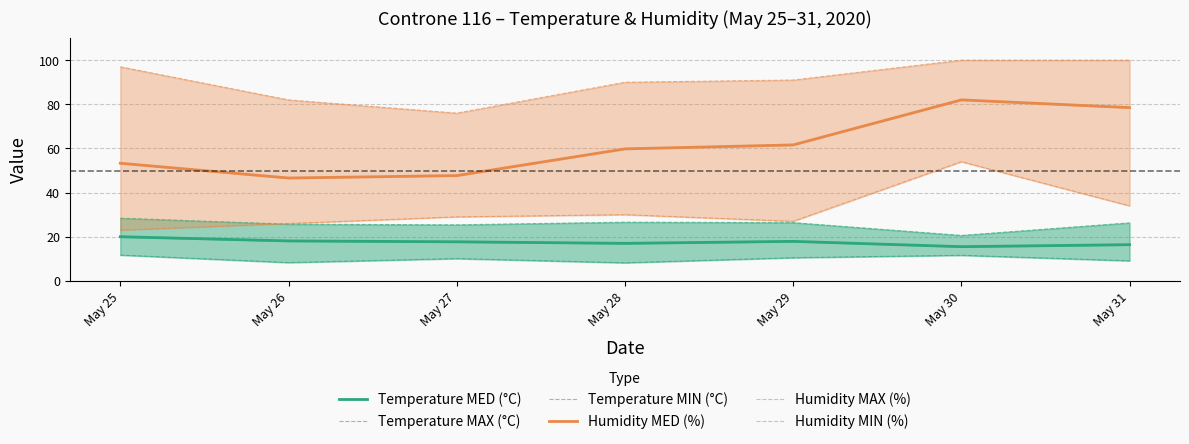

What is the value of the Humidity MIN (%) point at the 6th from the left?

54.0